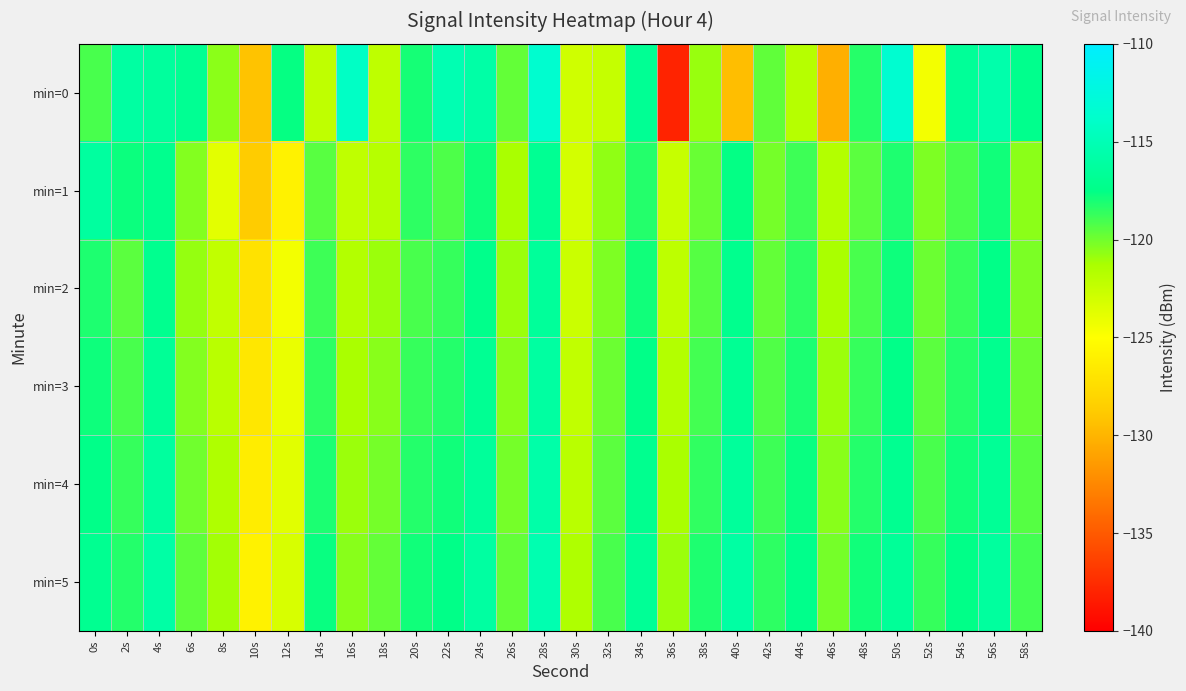

At which category does the chart reach its peak across all series?

50s